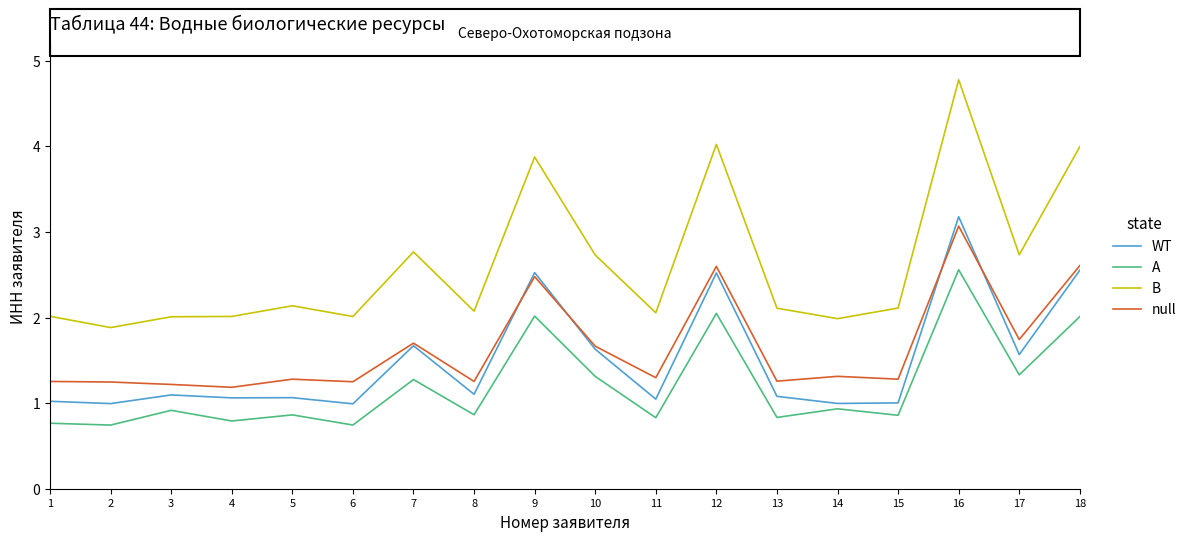

Which category has the highest value in the WT series?

16